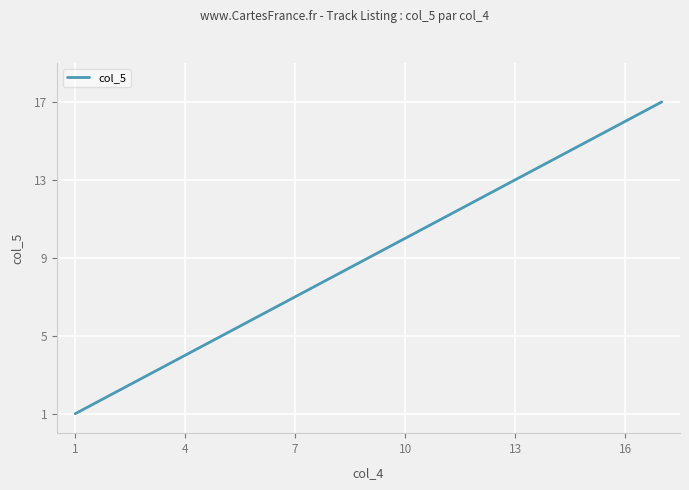

What is the difference between the maximum and minimum values?

16